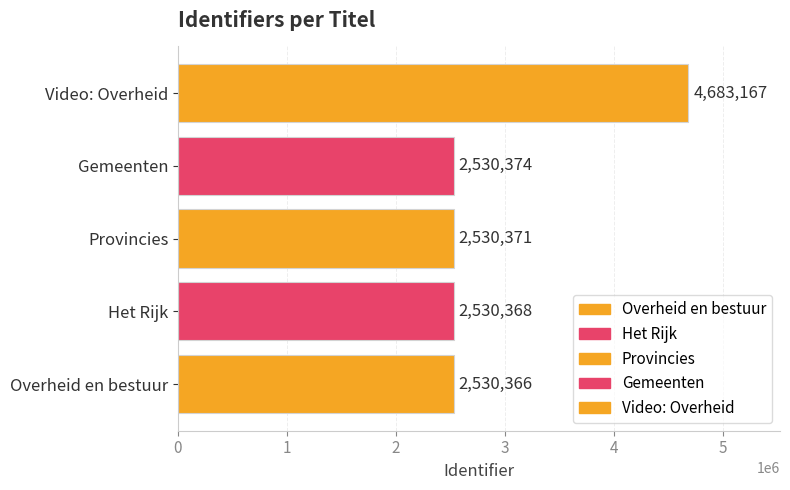

What is the value of the 3rd bar from the left?

2530371